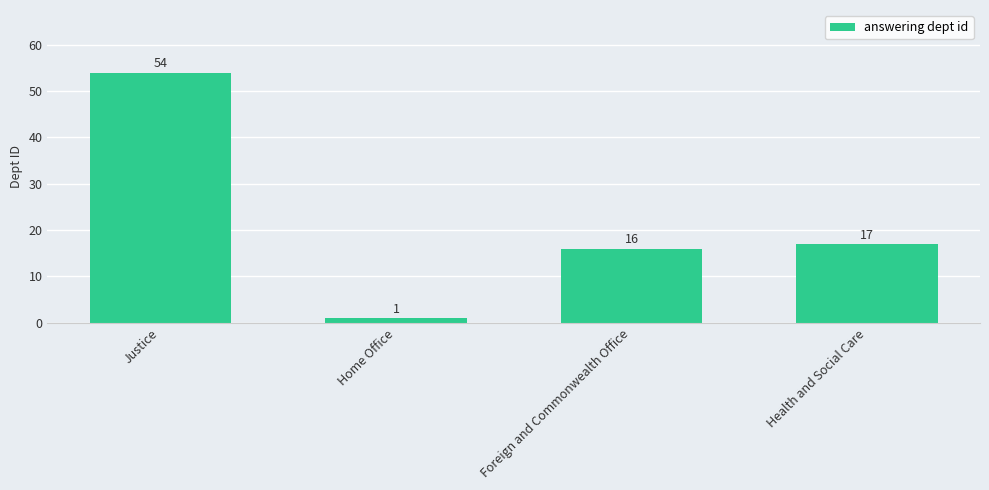

Is it true that the value at Justice is 80?

False